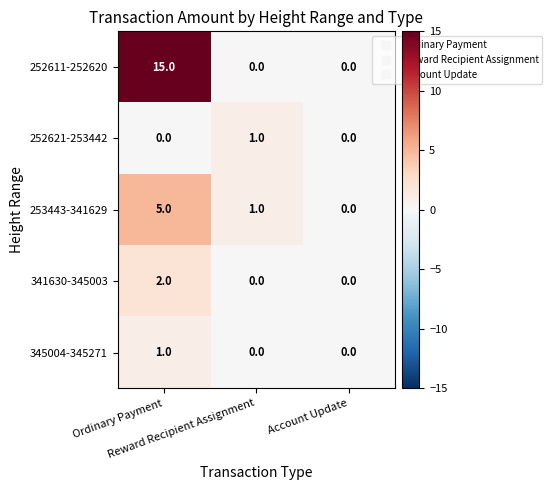

What is the sum of all 252611-252620 values?

15